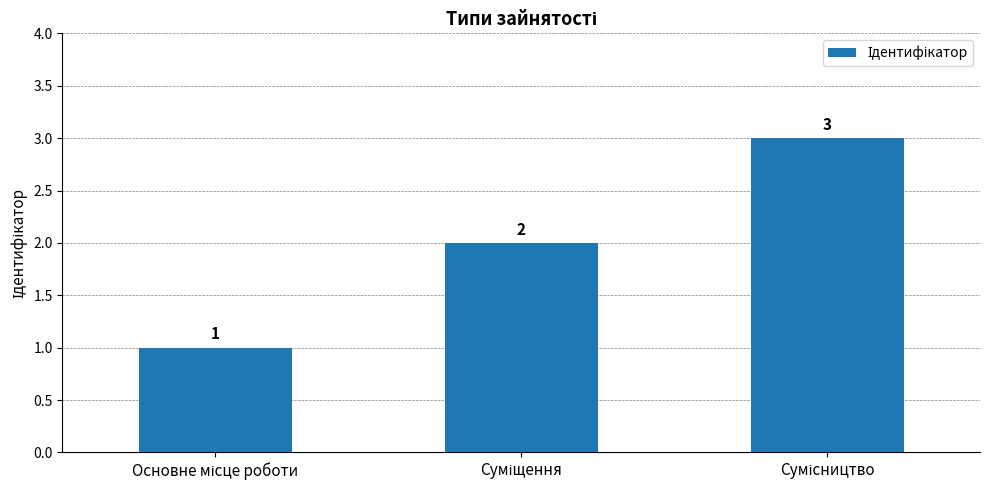

What is the greatest value displayed?

3